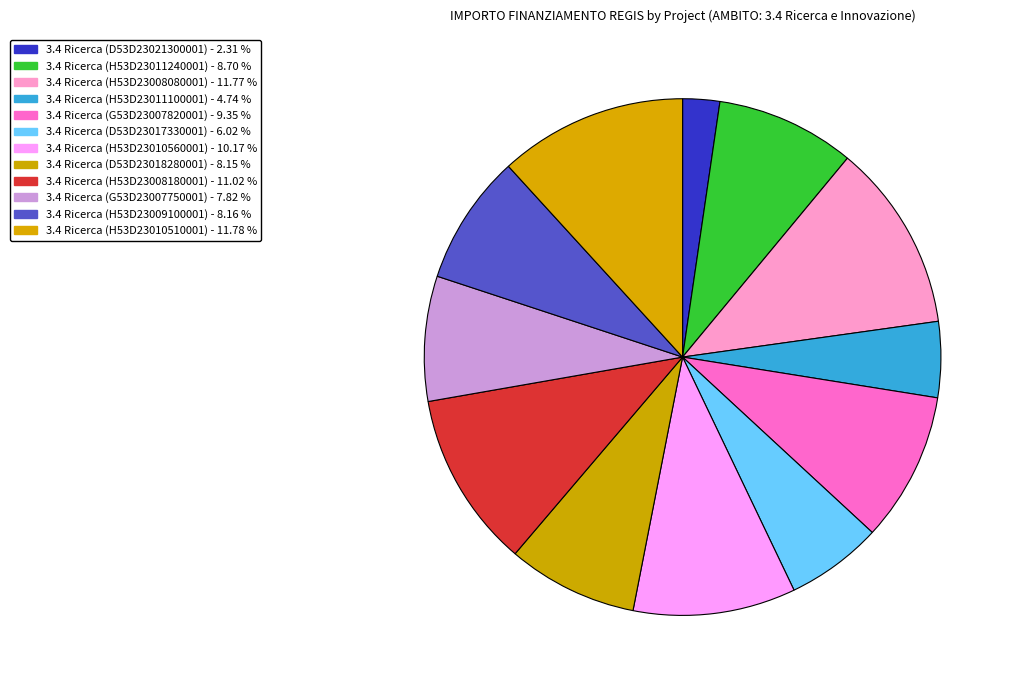

Is 3.4 Ricerca (H53D23008080001) the majority of the pie?

No